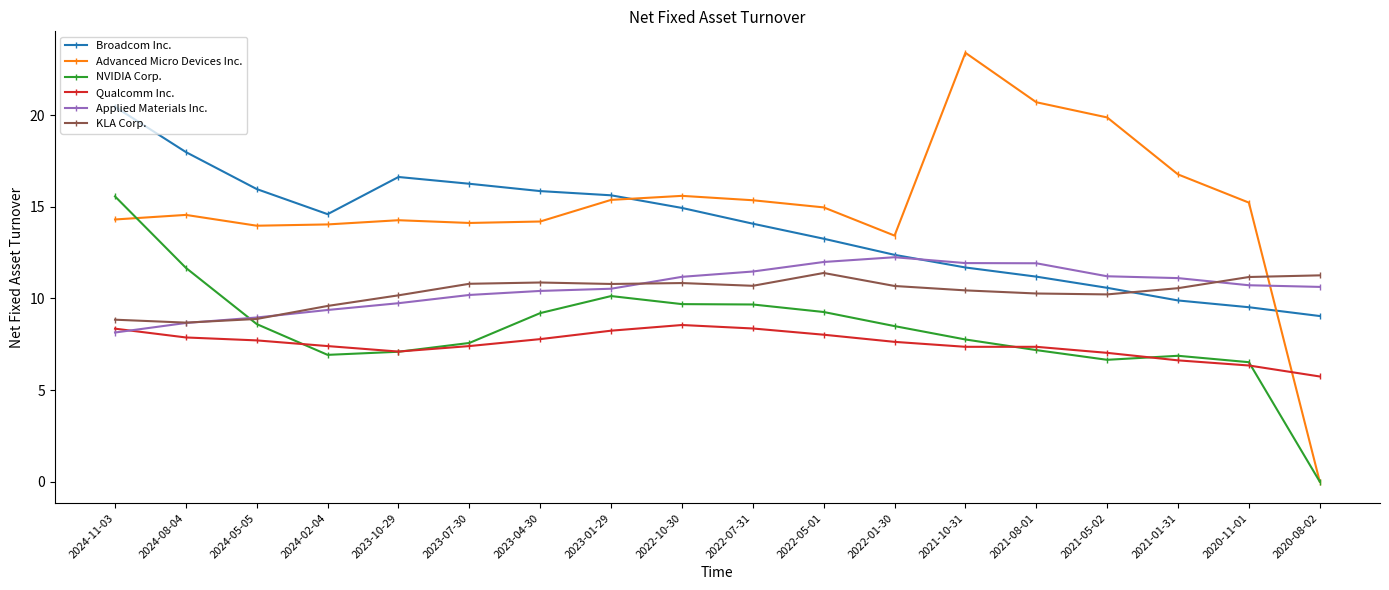

At which category is the sum across all series the highest?

2024-11-03